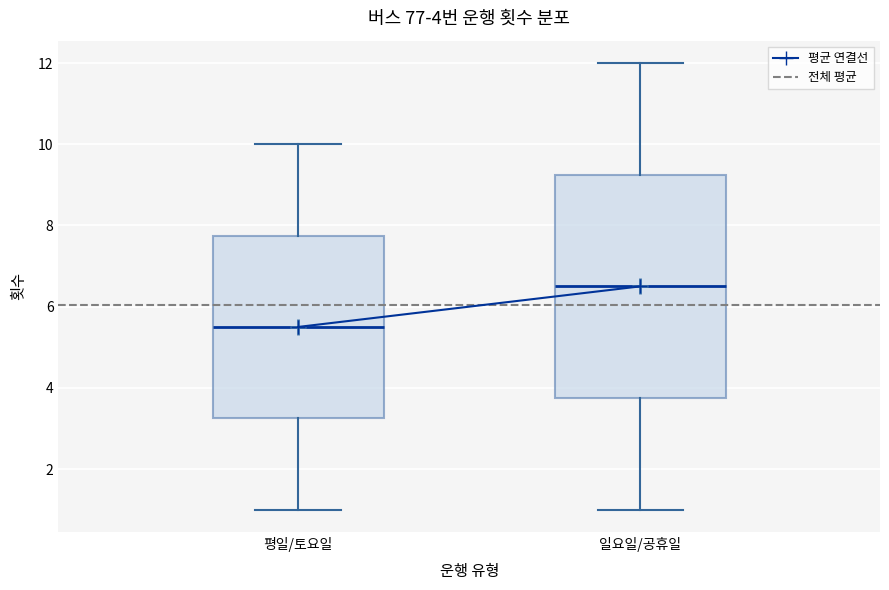

Which box has the highest median line?

일요일/공휴일